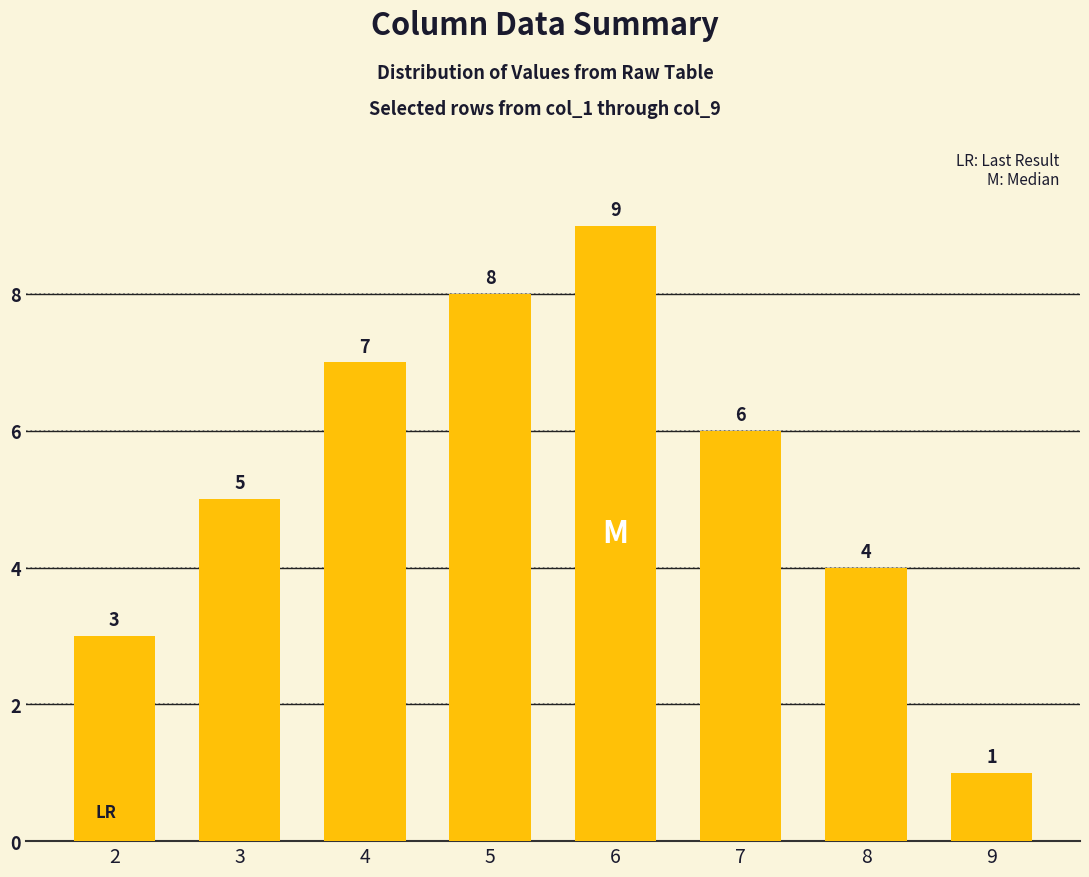

Rank the categories by value from highest to lowest.

6, 5, 4, 7, 3, 8, 2, 9